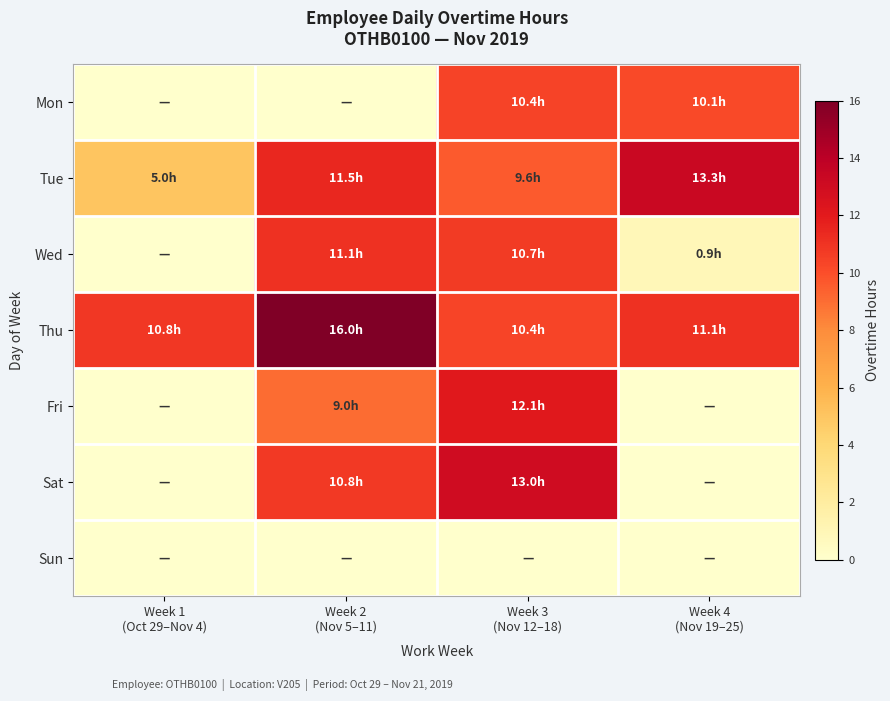

At Week 1 (Oct 29–Nov 4), list the series in order from largest to smallest.

Thu, Tue, Mon, Wed, Fri, Sat, Sun